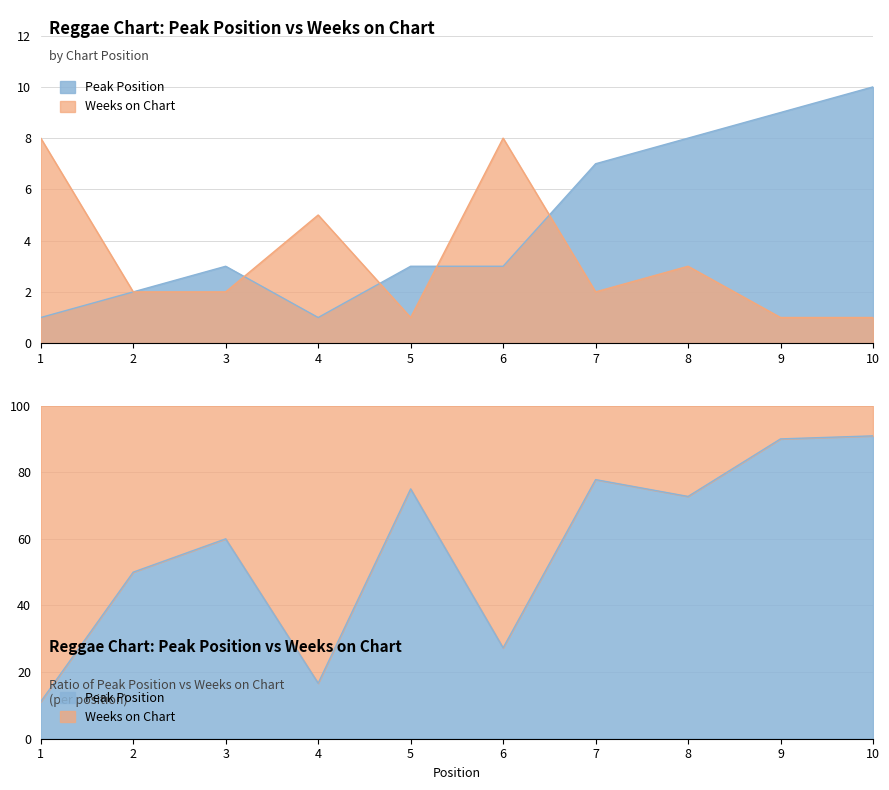

True or false: Weeks on Chart and Peak Position intersect in this chart.

True